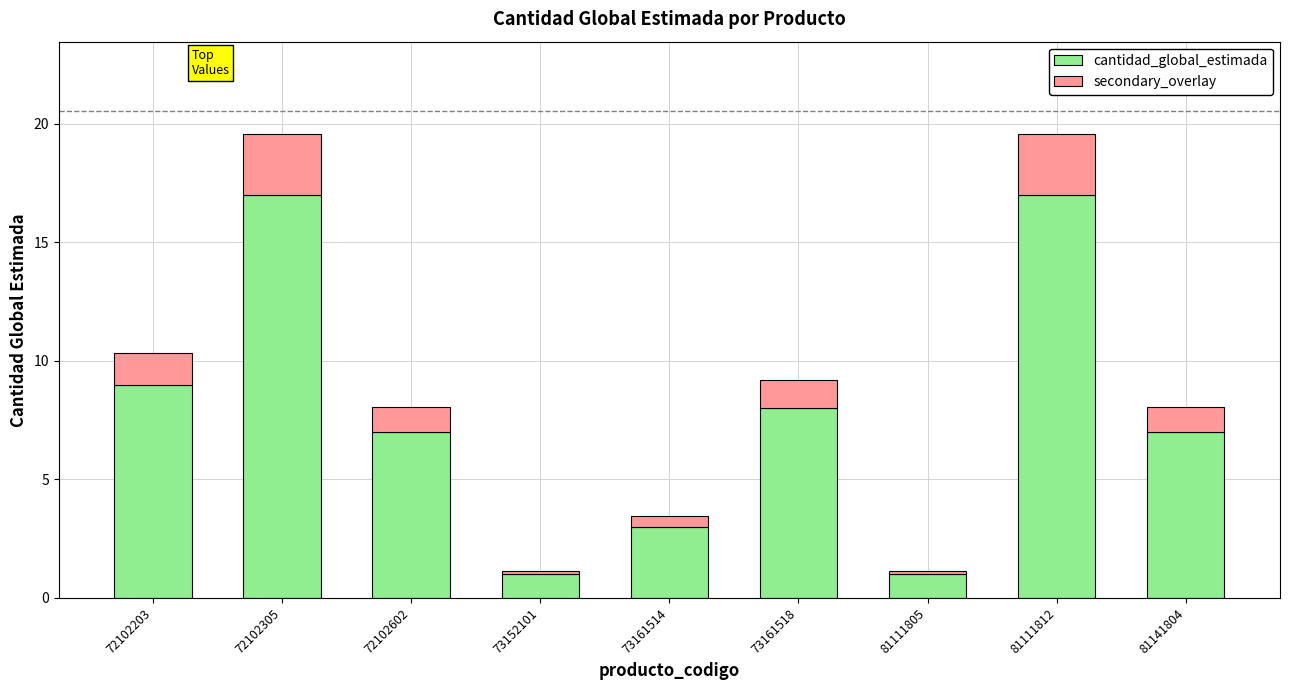

What are all the series names shown in the legend?

cantidad_global_estimada, secondary_overlay